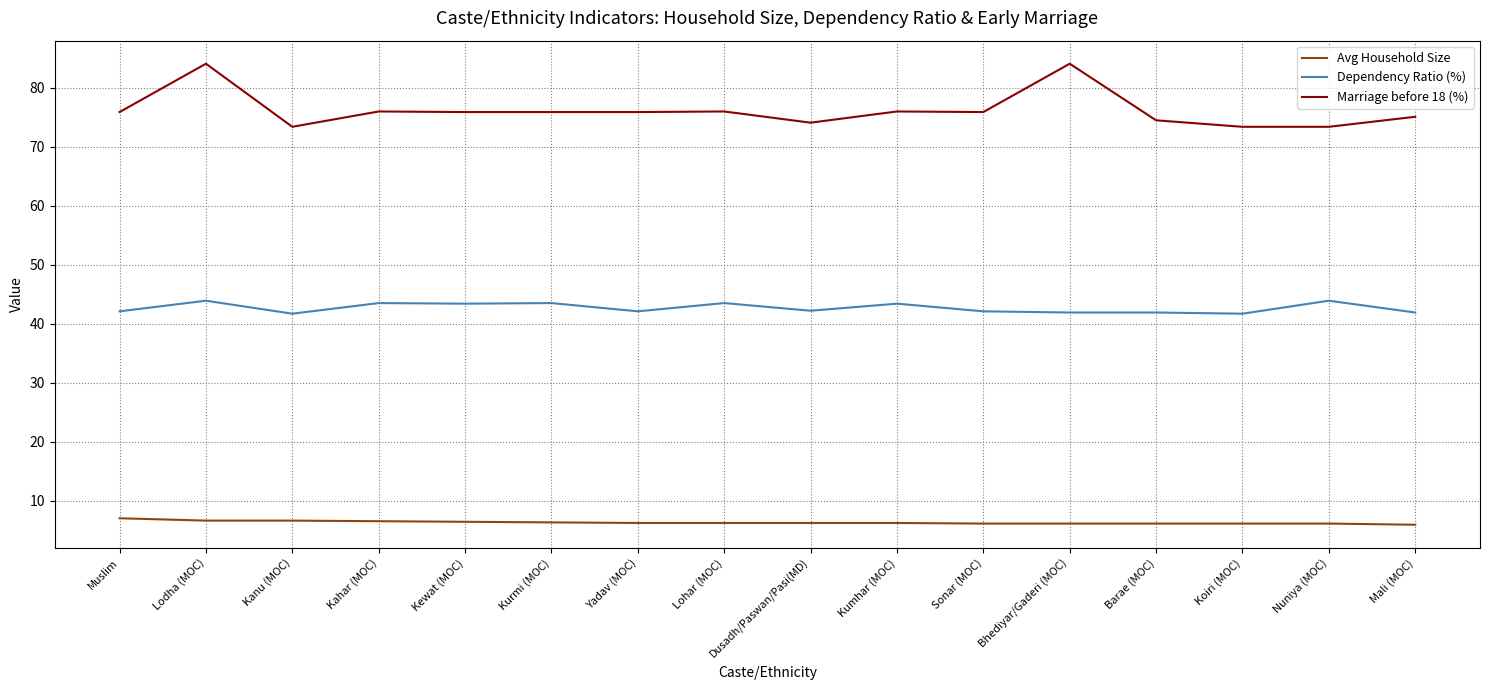

Does the chart display data point markers on the line(s)?

No